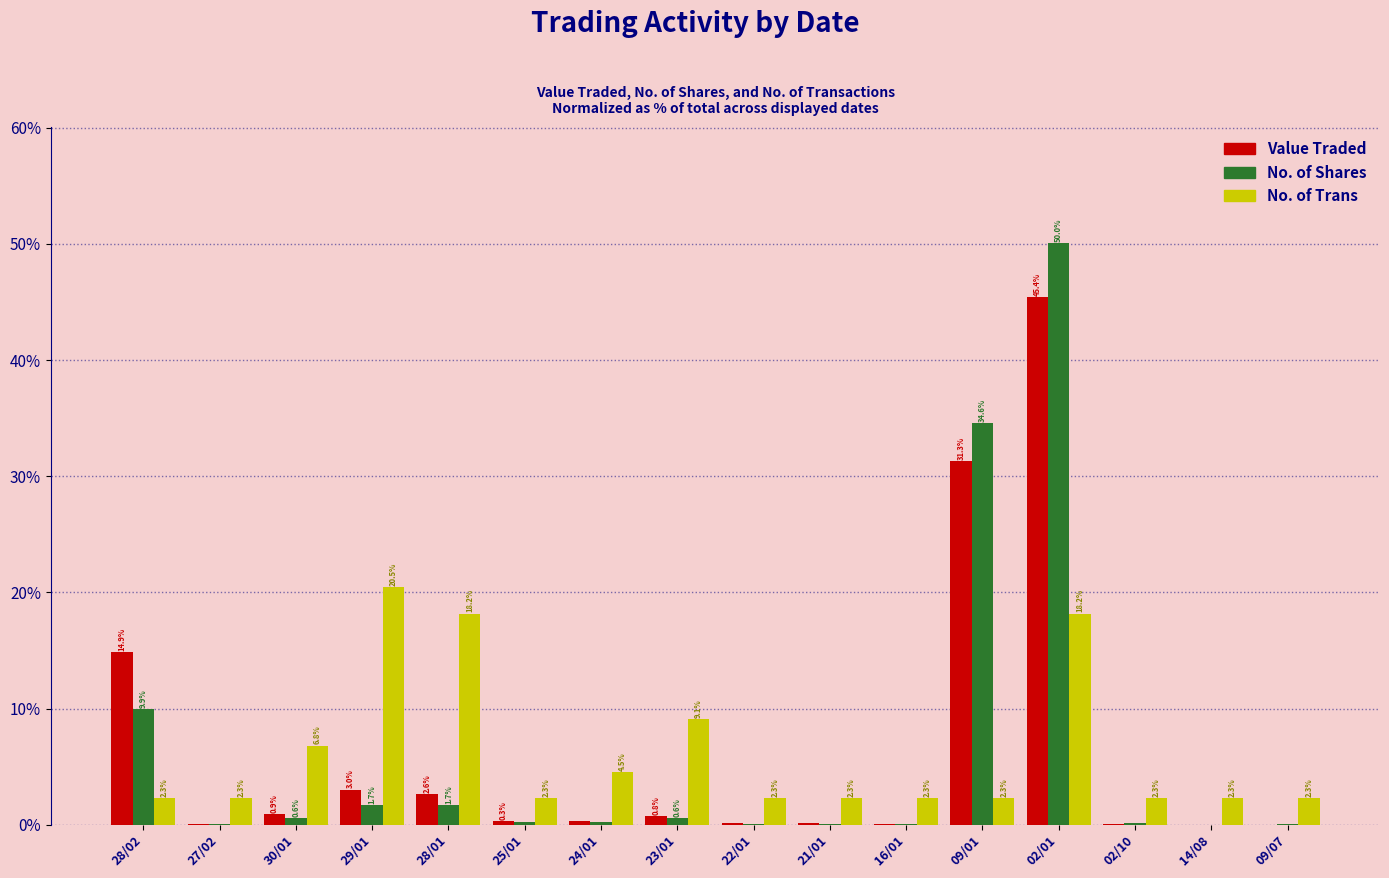

What is the maximum value shown in the chart?

50.0